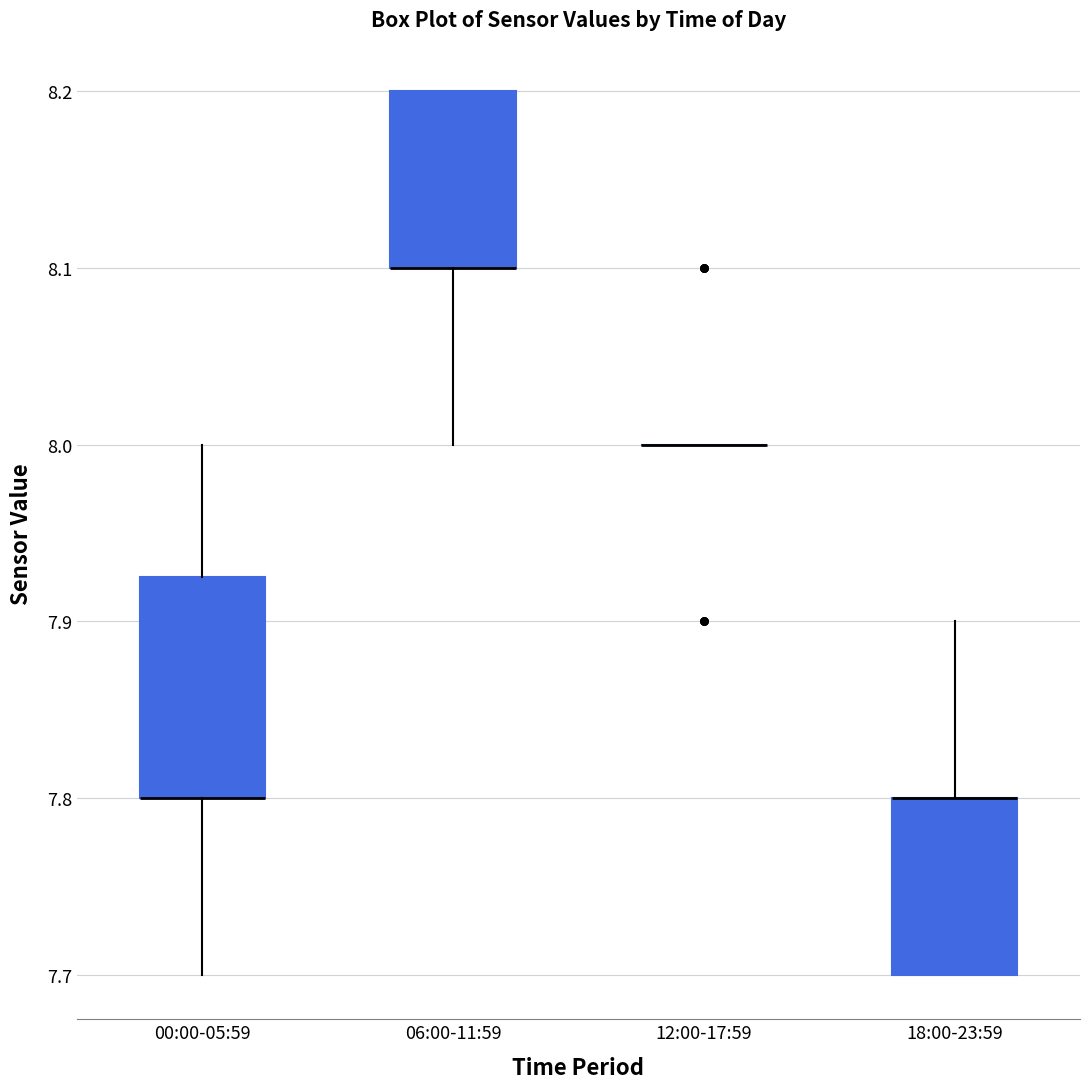

Which box is the tallest, from its lower edge to its upper edge?

00:00-05:59